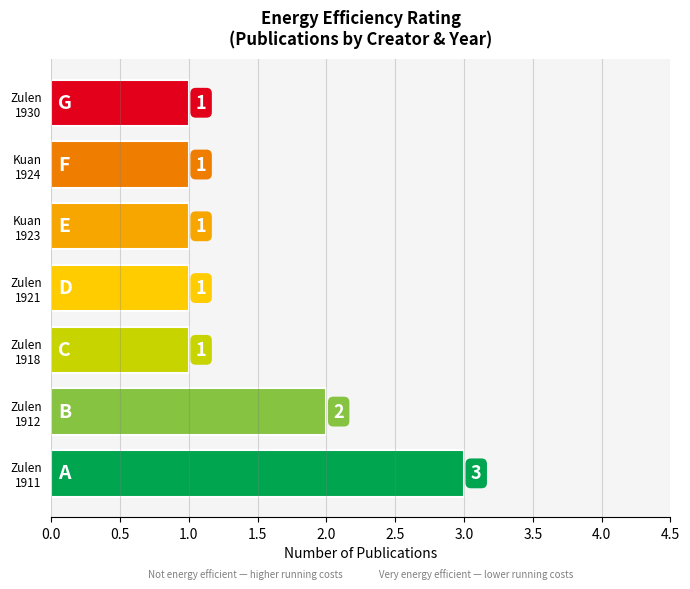

What is the maximum value shown in the chart?

3